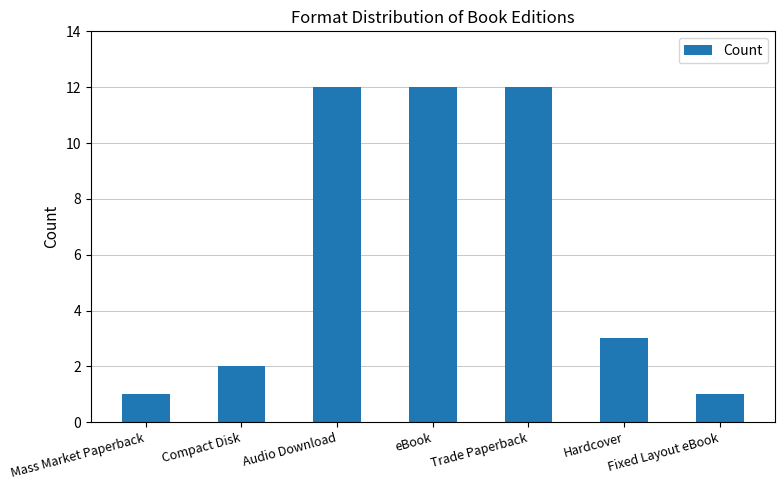

What is the average value?

6